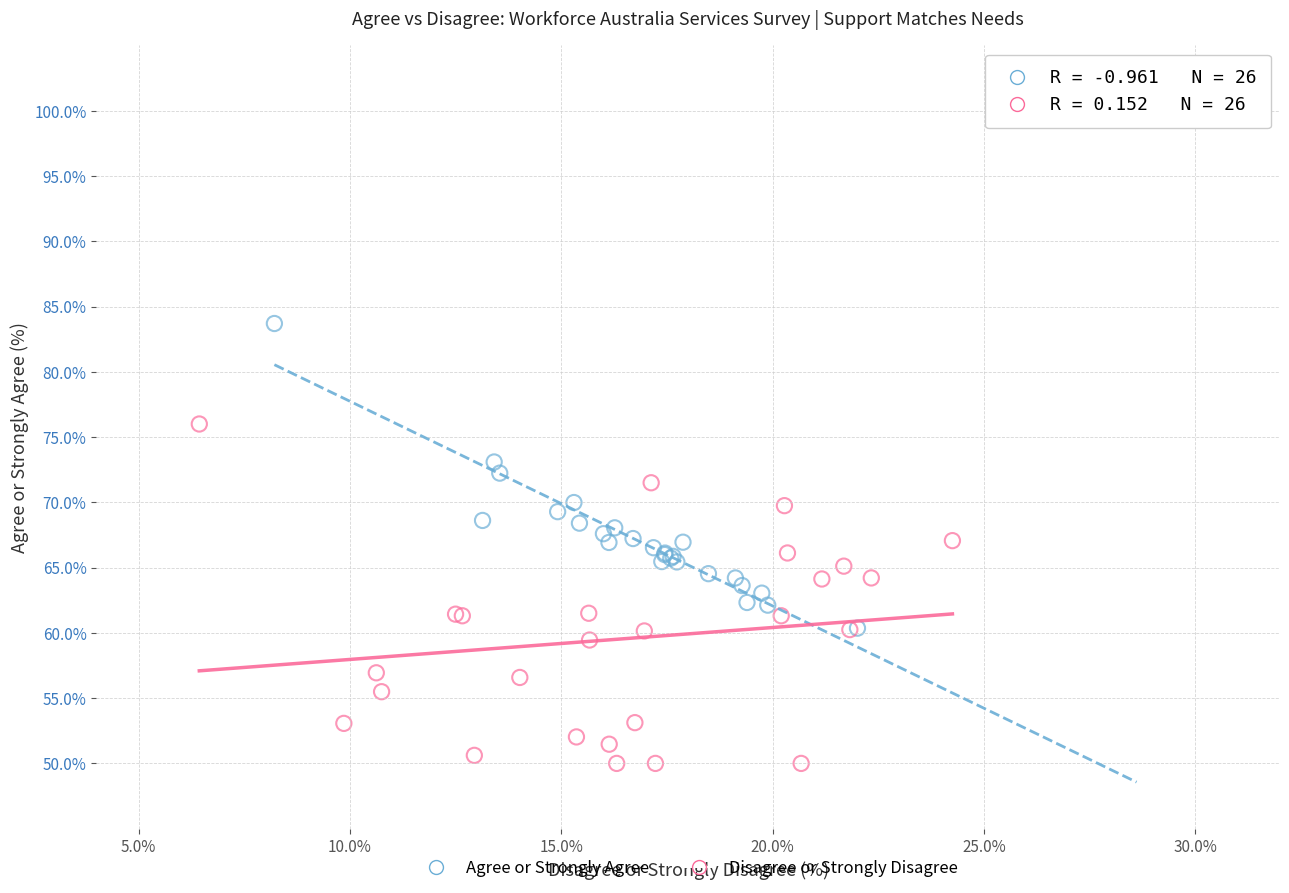

Which series has the largest Y range (max minus min)?

Disagree or Strongly Disagree